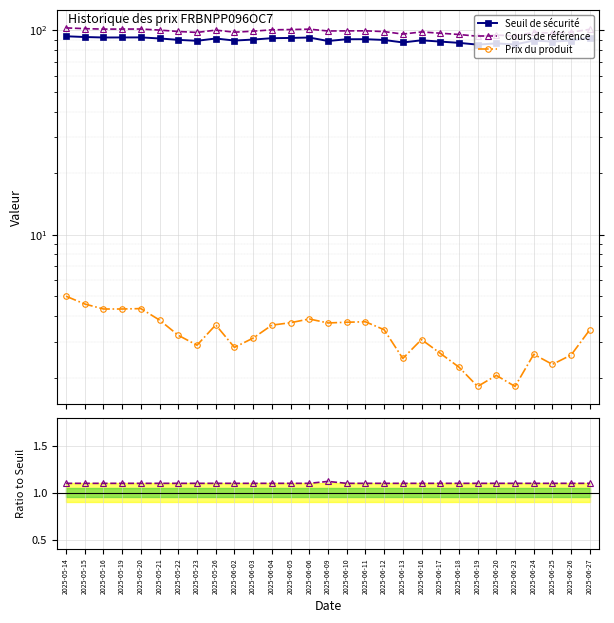

True or false: Prix du produit and Cours de référence intersect in this chart.

False